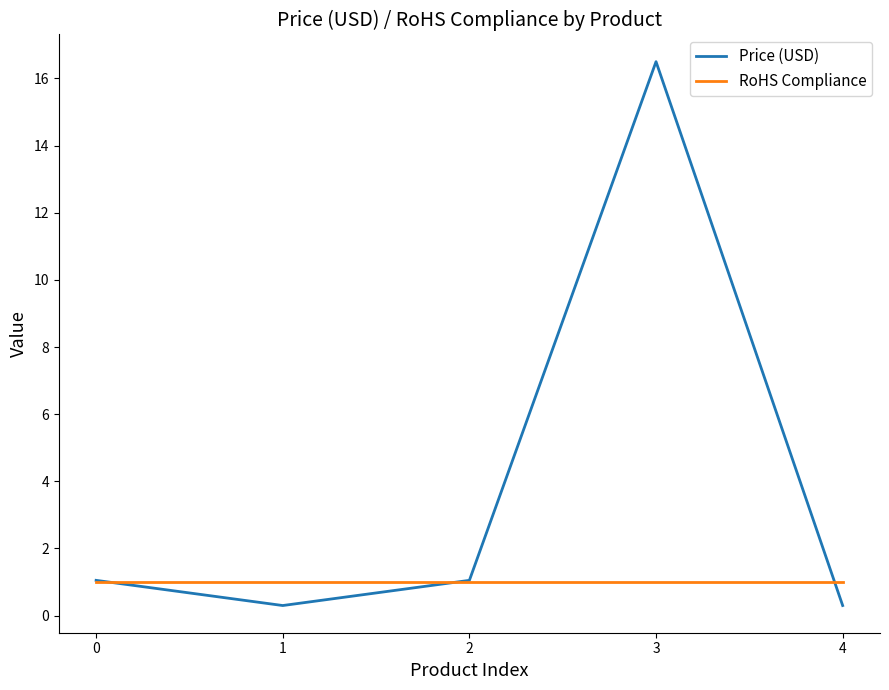

How many lines are shown in the chart?

2